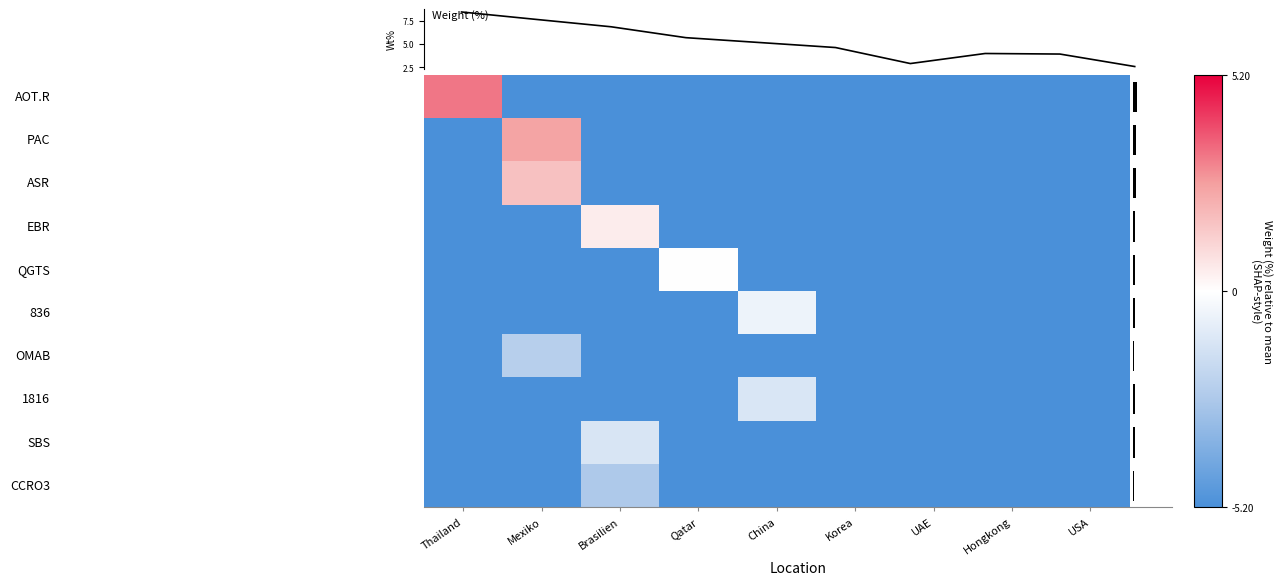

Which has a higher value, EBR or CCRO3?

EBR